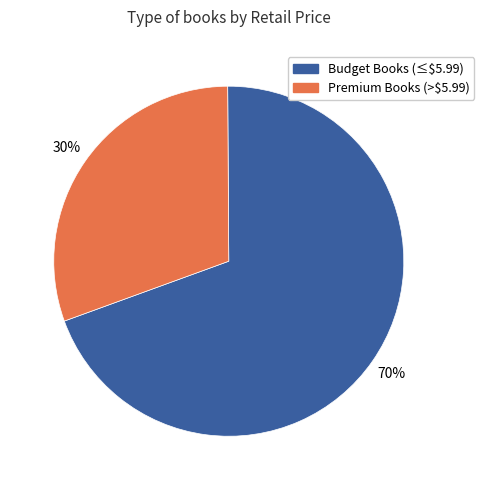

To the nearest percent, what is the average slice percentage?

50%